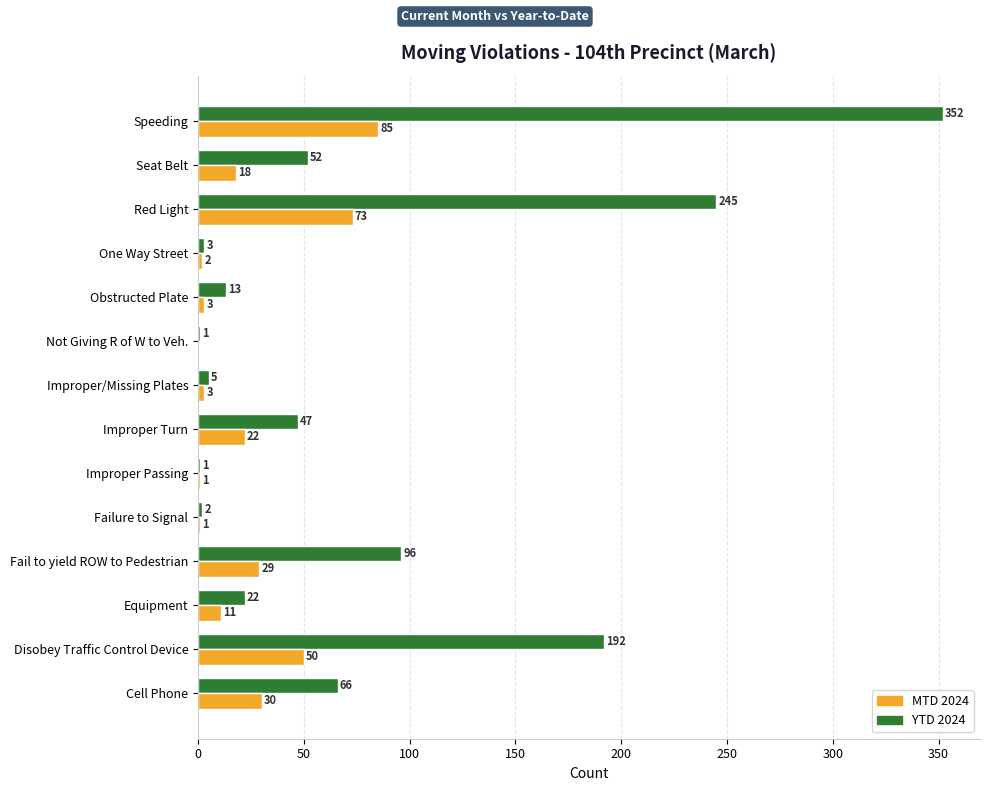

What is the highest value of the MTD 2024 series?

85